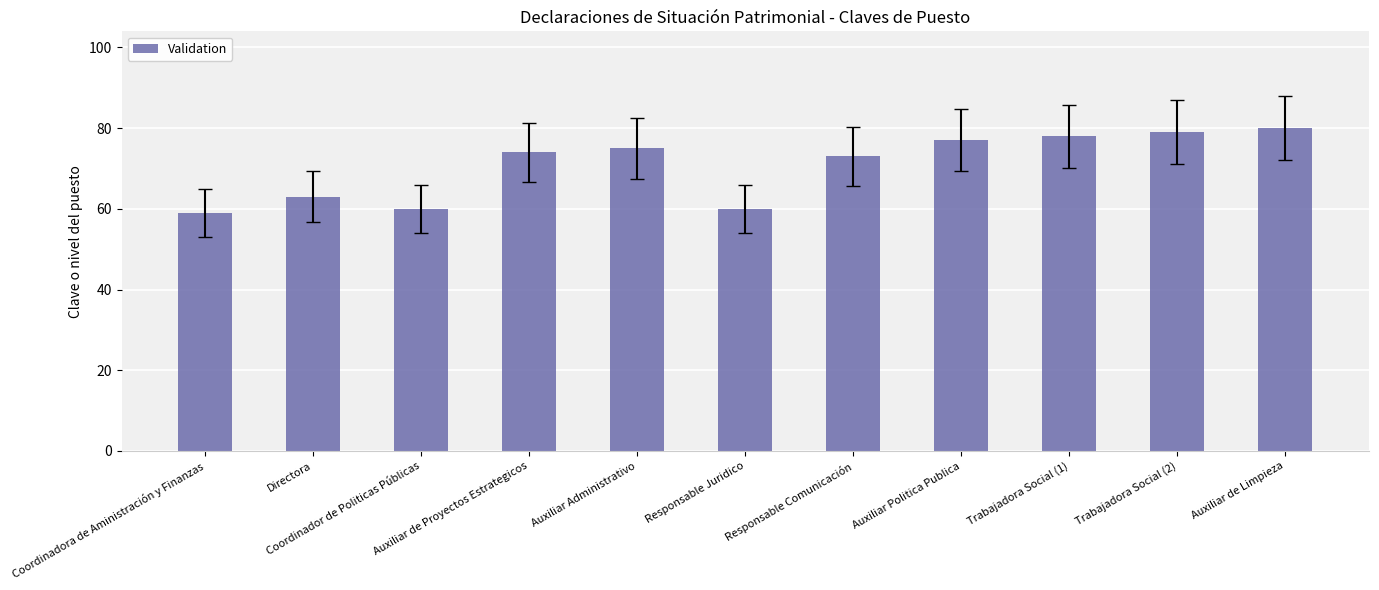

What is the change in value from Auxiliar de Proyectos Estrategicos to Auxiliar Politica Publica?

+3